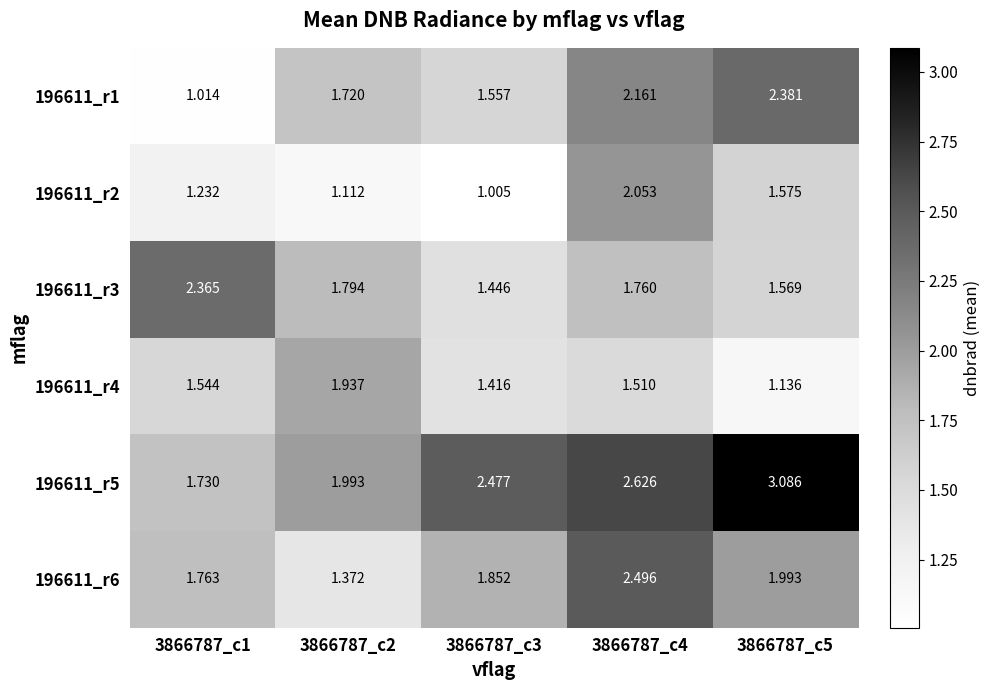

Which series changed the most between 3866787_c1 and 3866787_c4?

196611_r1